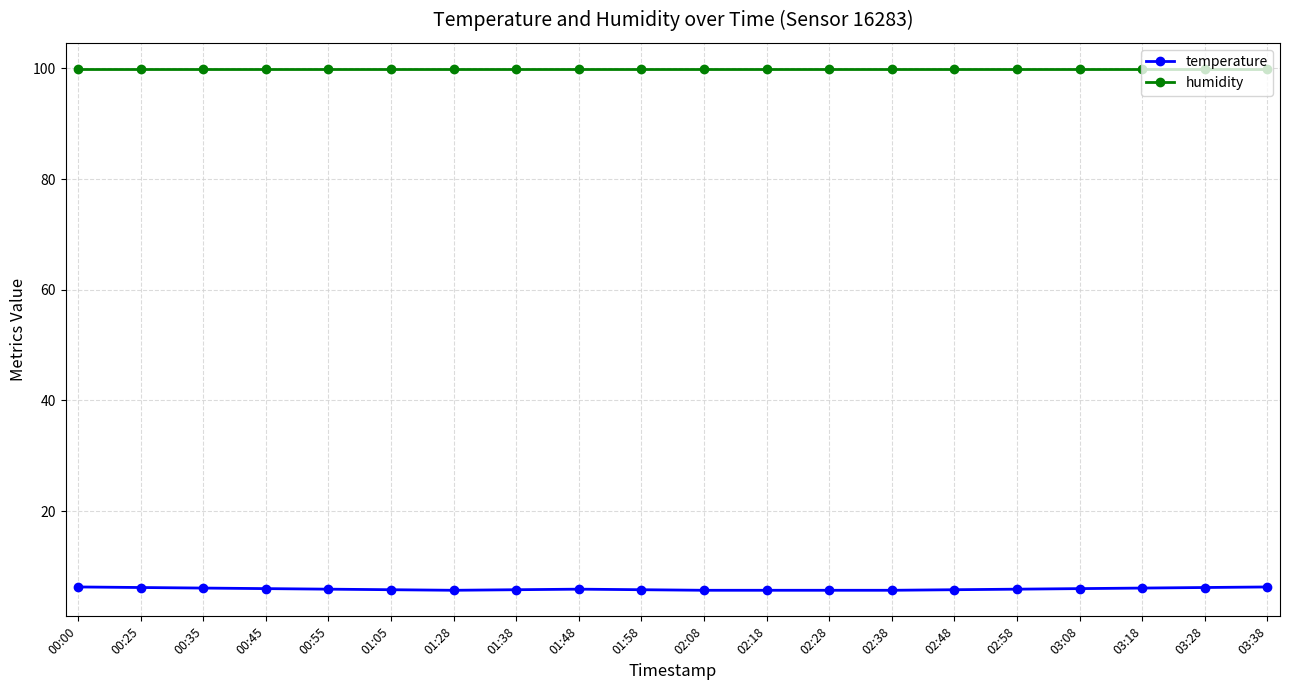

True or false: temperature and humidity intersect in this chart.

False